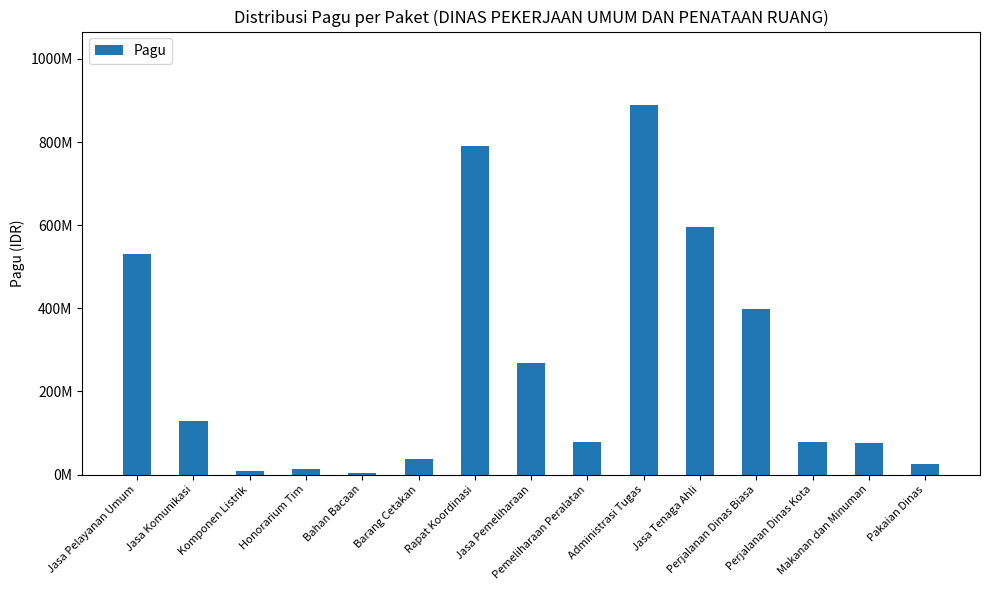

How many series are shown in this chart?

1